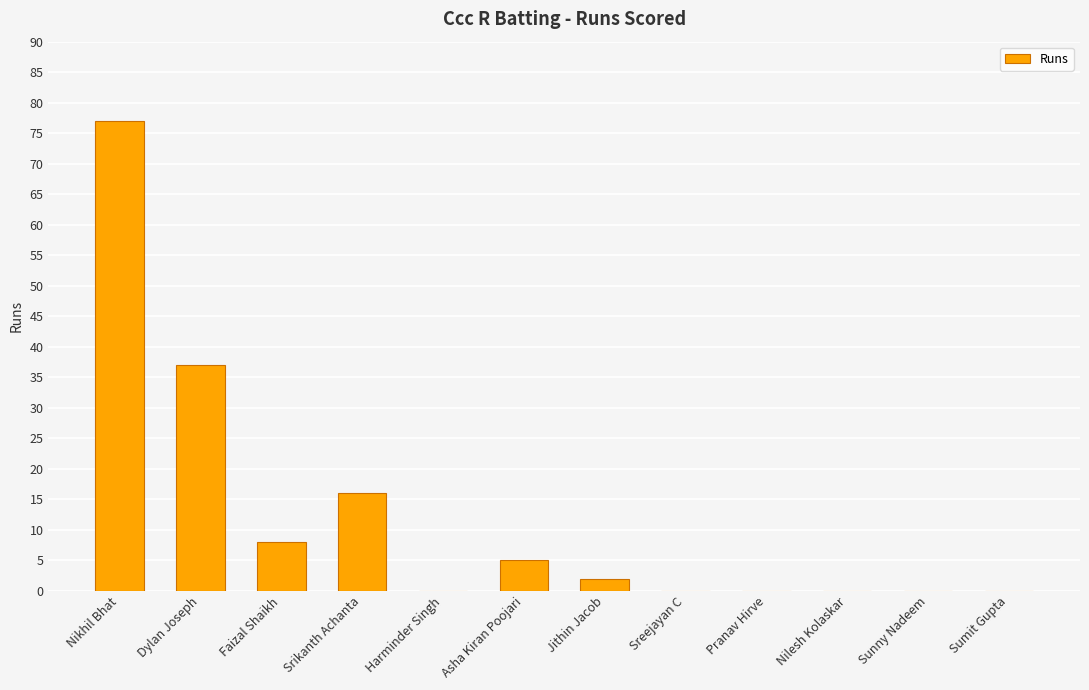

At which label is the value closest to 38?

Dylan Joseph